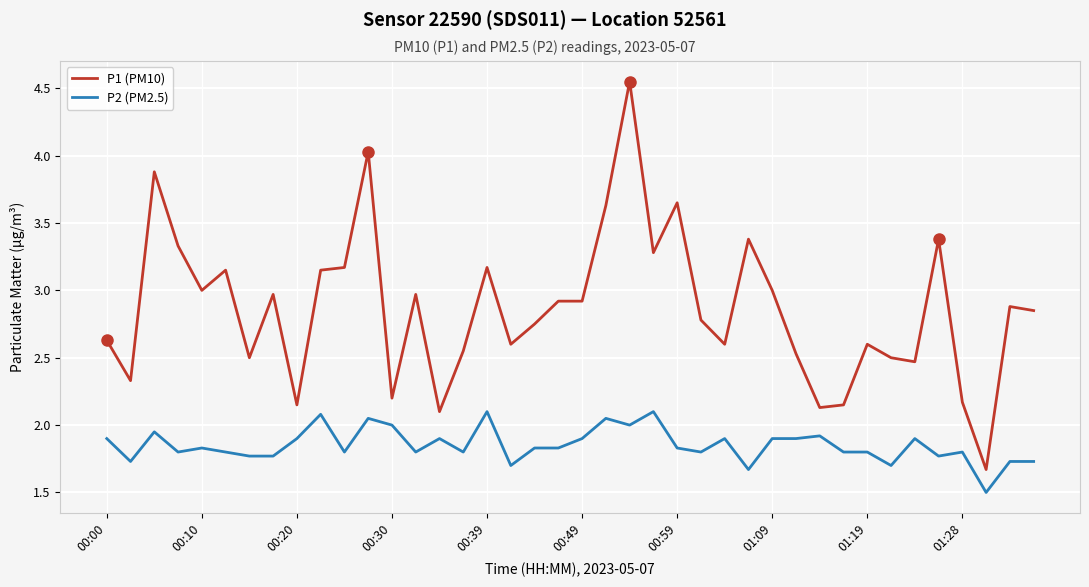

What is the minimum value for P1 (PM10)?

1.7